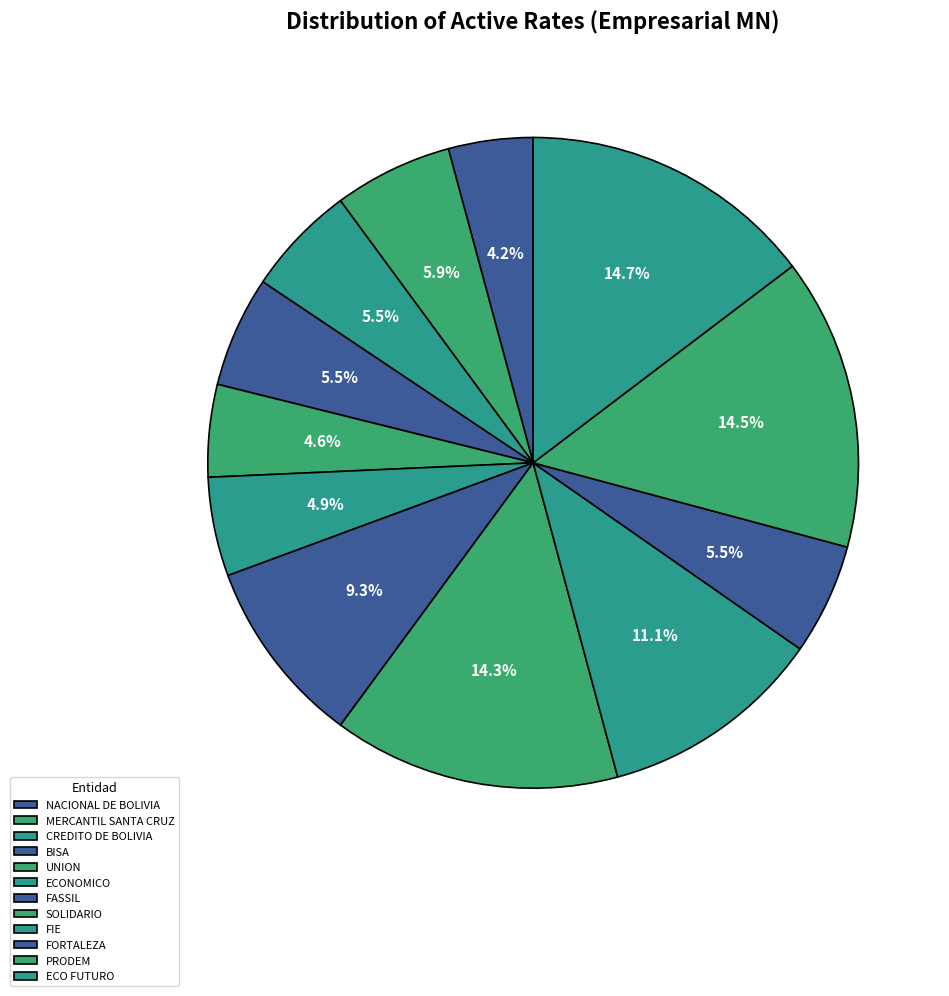

What percentage is NOT represented by ECO FUTURO?

85.3%